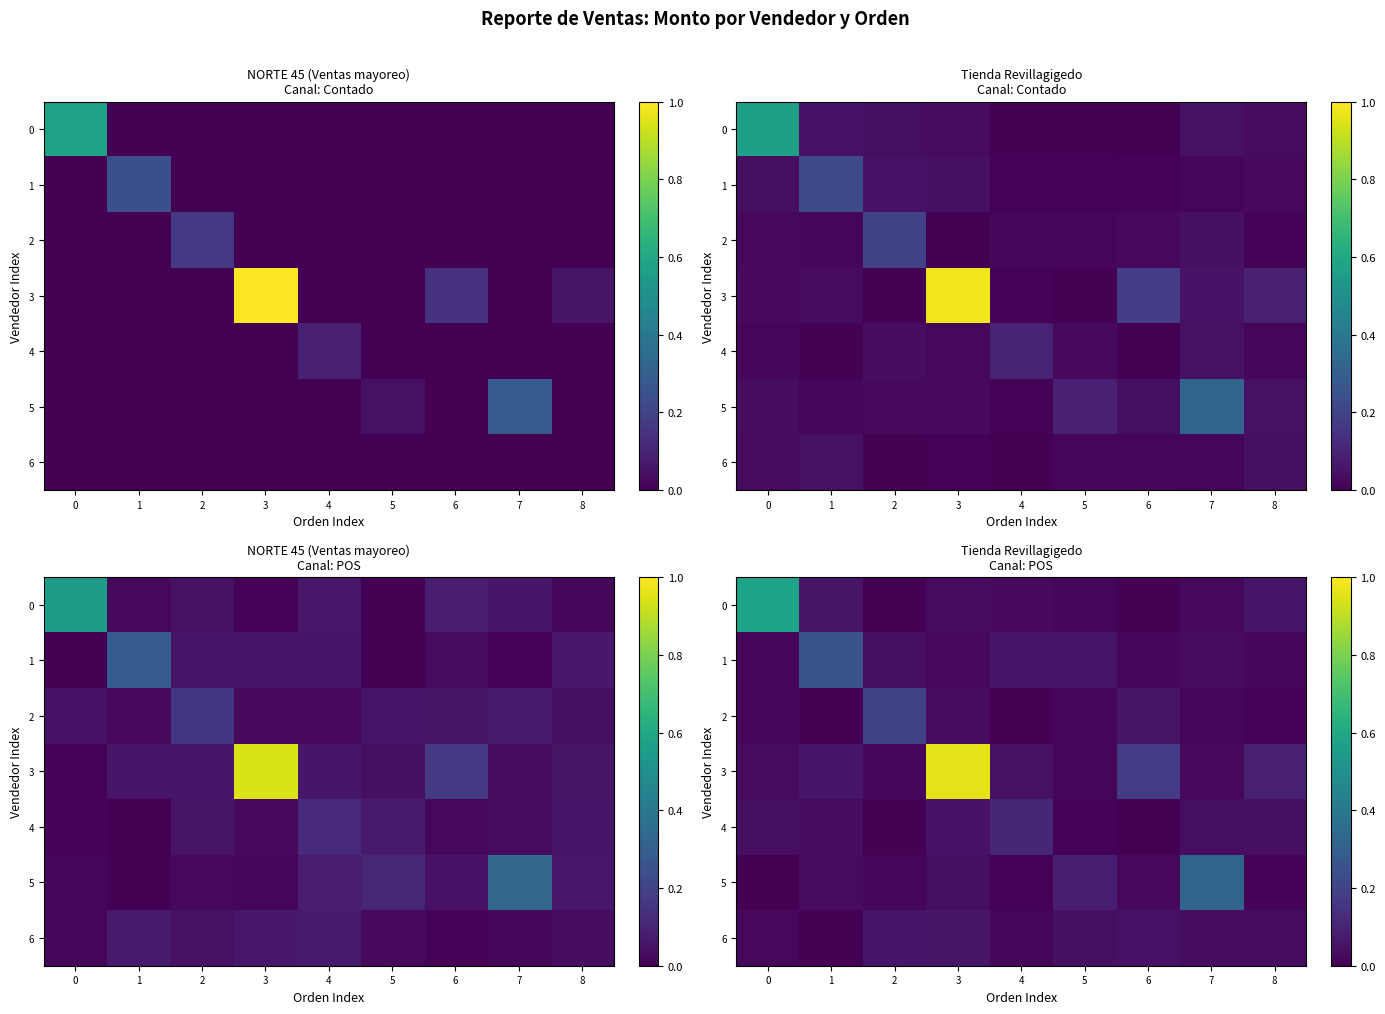

List the series in order of their peak value, highest first.

3, 0, 5, 1, 2, 4, 6